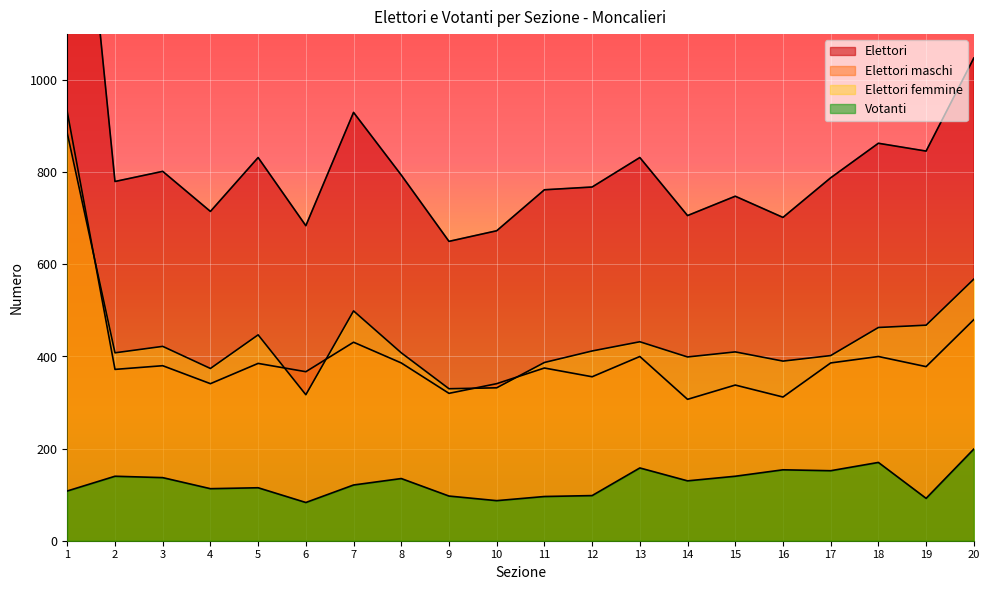

How many categories are shown in the chart?

20